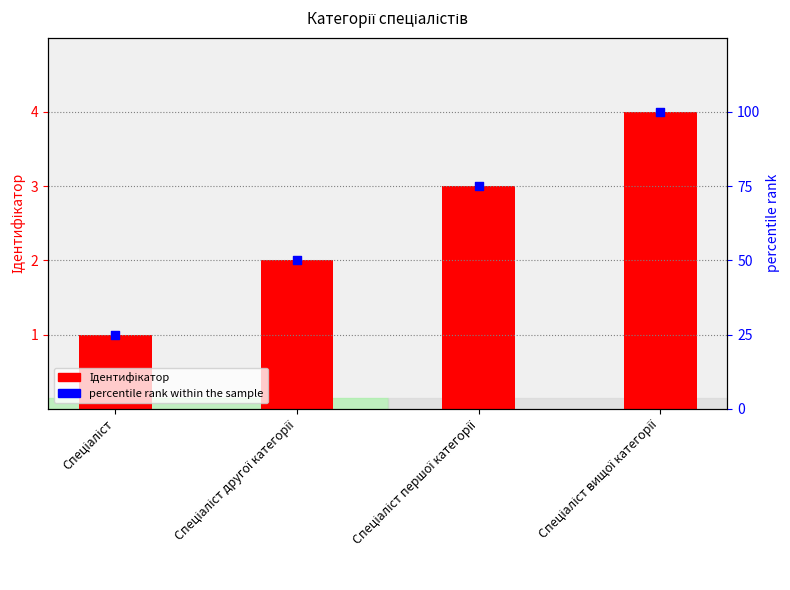

Which series contains the lowest Y value?

Ідентифікатор